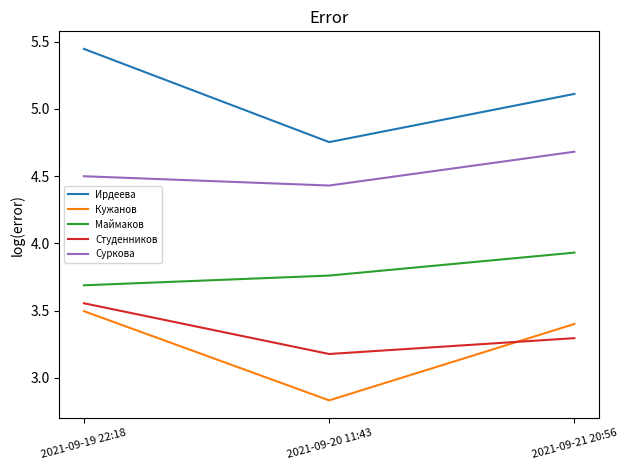

Rank the series by their maximum value, from highest to lowest.

Ирдеева, Суркова, Маймаков, Студенников, Кужанов